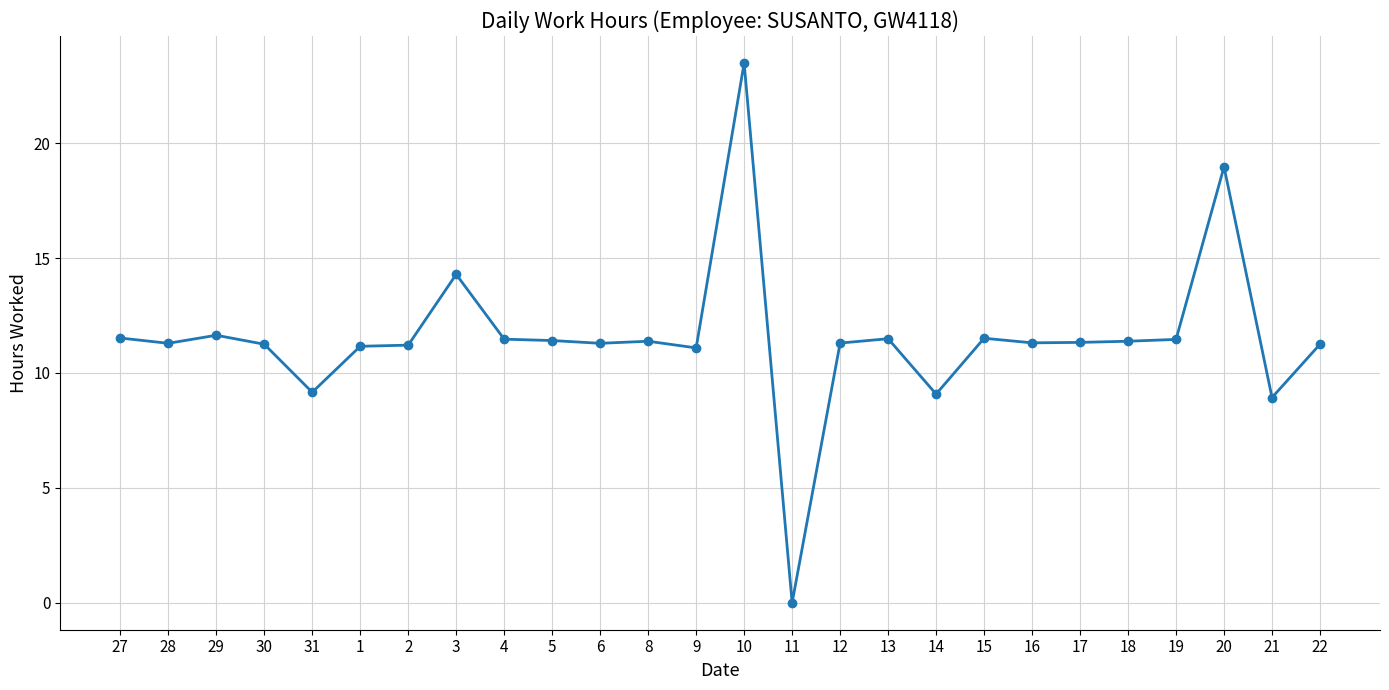

At which category does the data reach its first local peak?

29